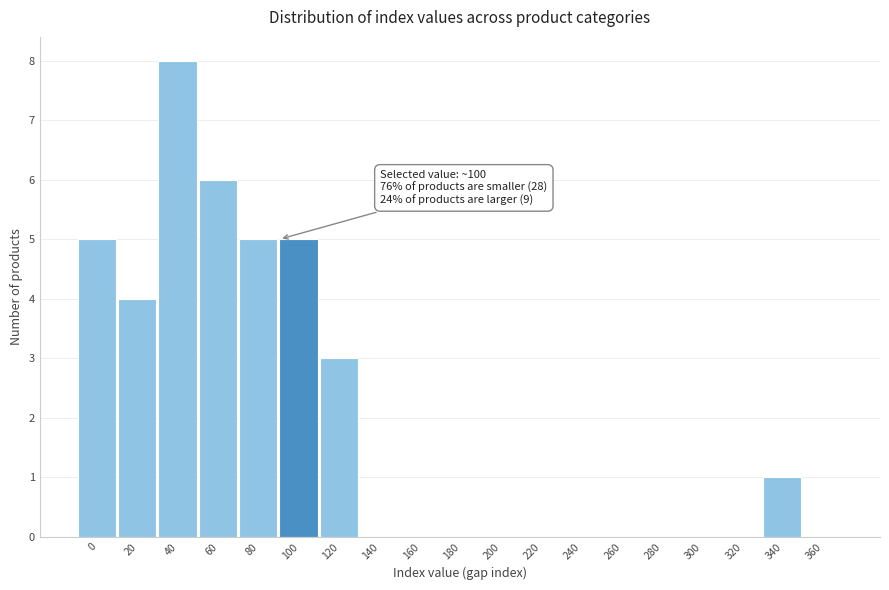

Reading right to left, list all the values displayed in this chart.

360=0	340=1	320=0	300=0	280=0	260=0	240=0	220=0	200=0	180=0	160=0	140=0	120=3	100=5	80=5	60=6	40=8	20=4	0=5